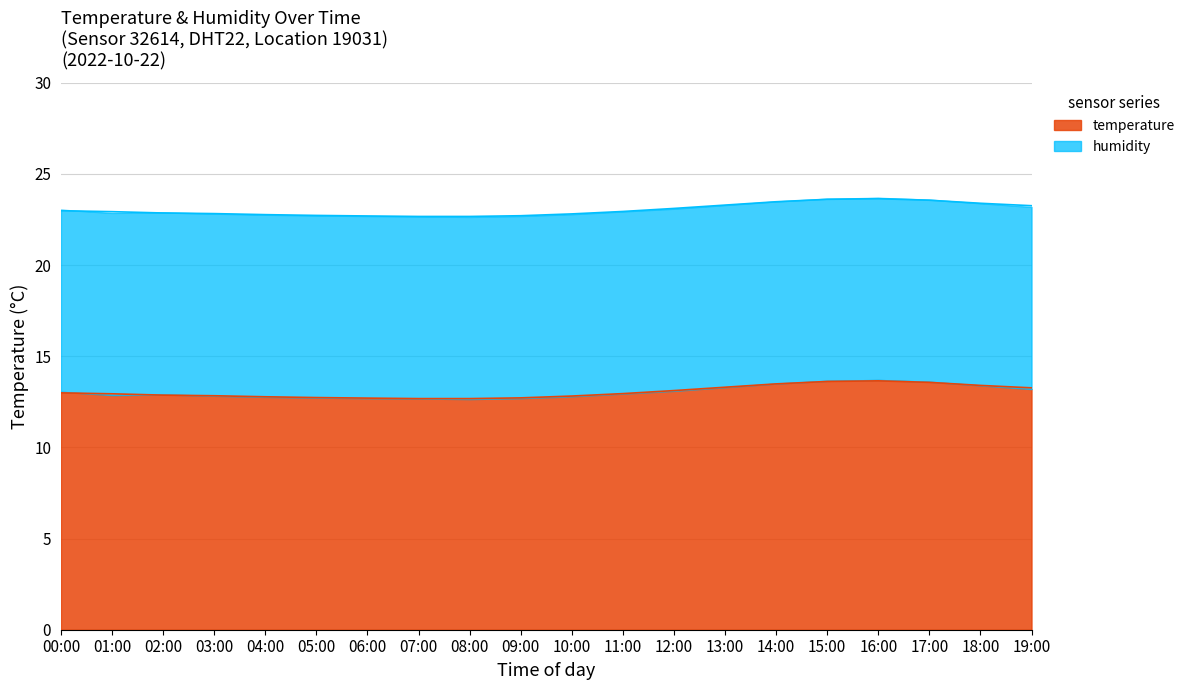

Rank the categories by value from highest to lowest.

16:00, 15:00, 17:00, 14:00, 18:00, 13:00, 19:00, 12:00, 00:00, 11:00, 01:00, 02:00, 03:00, 10:00, 04:00, 05:00, 09:00, 06:00, 07:00, 08:00